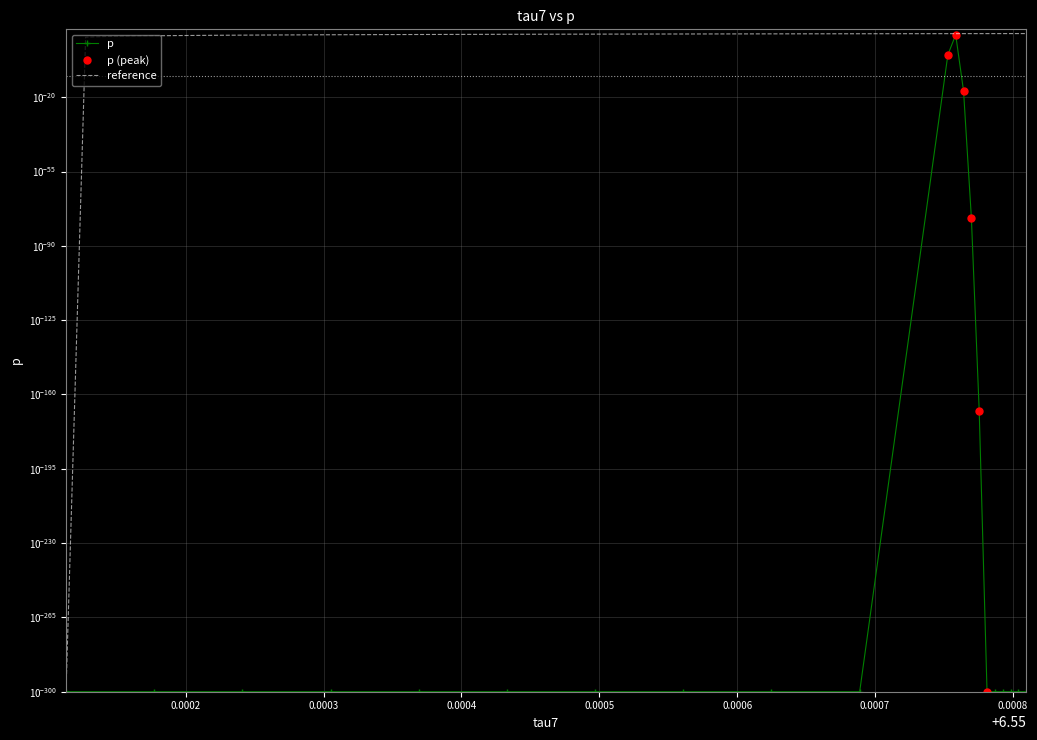

How many categories are shown in the chart?

21